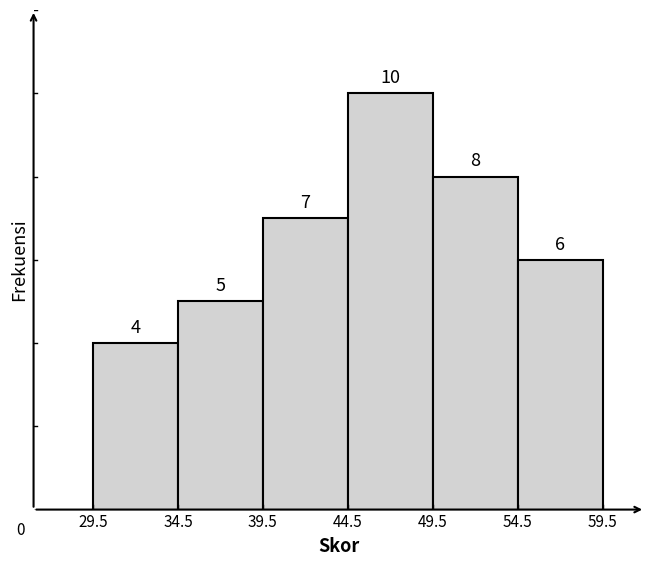

Over which range of the x-axis is the bar tallest?

44.5 to 49.5